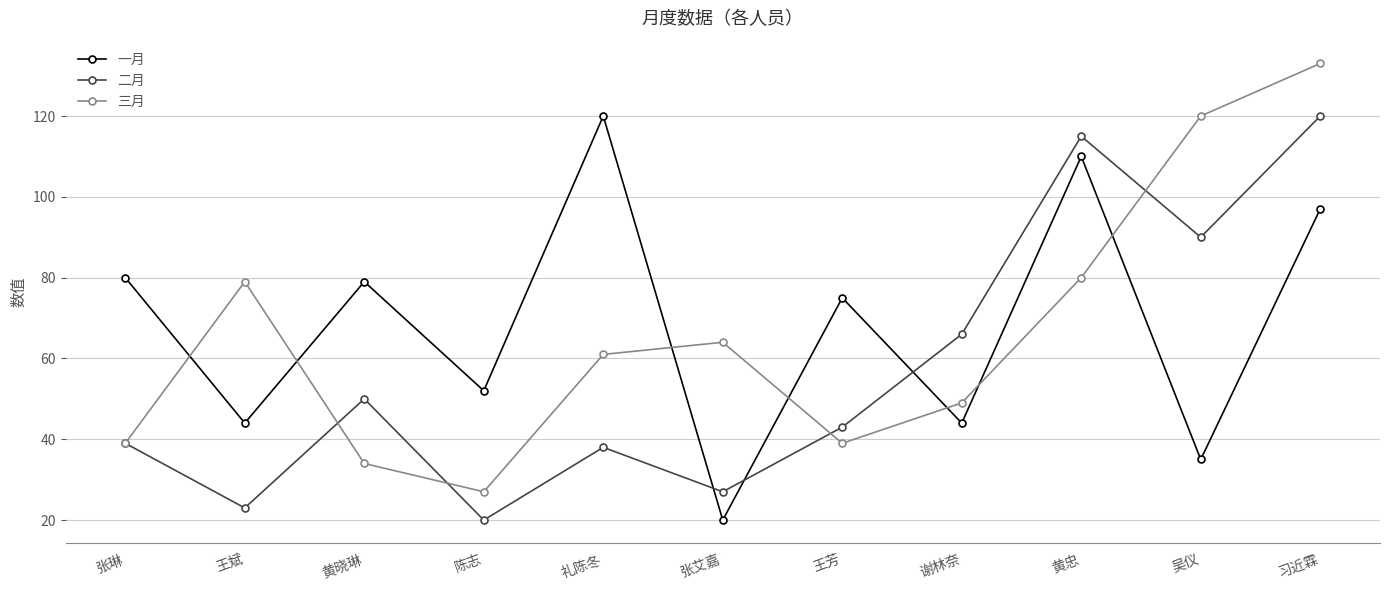

Which series has the largest range (max minus min)?

三月